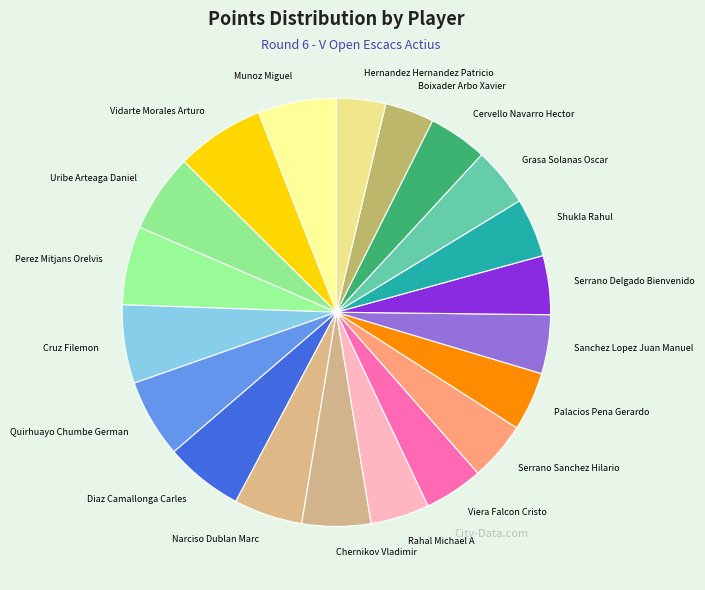

Which category has the biggest portion of the pie?

Vidarte Morales Arturo